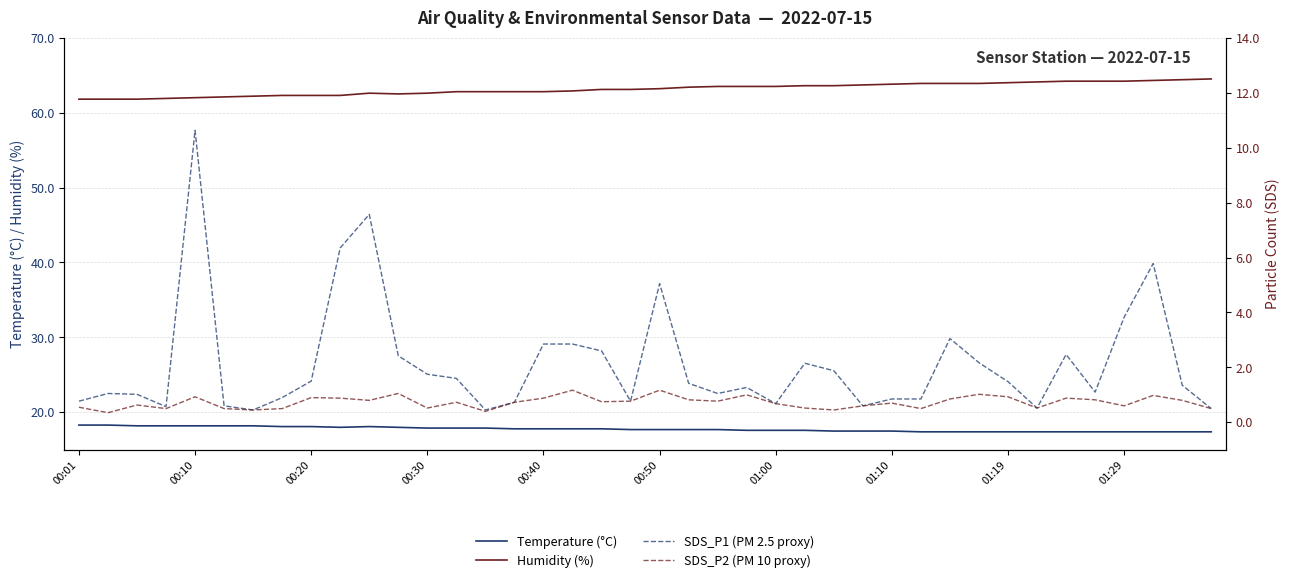

Reading left to right, transcribe all the data shown in this chart.

Temperature (°C): 18.3	18.3	18.2	18.2	18.2	18.2	18.2	18.1	18.1	18.0	18.1	18.0	17.9	17.9	17.9	17.8	17.8	17.8	17.8	17.7	17.7	17.7	17.7	17.6	17.6	17.6	17.5	17.5	17.5	17.4	17.4	17.4	17.4	17.4	17.4	17.4	17.4	17.4	17.4	17.4
Humidity (%): 61.8	61.8	61.8	61.9	62.0	62.1	62.2	62.3	62.3	62.3	62.6	62.5	62.6	62.8	62.8	62.8	62.8	62.9	63.1	63.1	63.2	63.4	63.5	63.5	63.5	63.6	63.6	63.7	63.8	63.9	63.9	63.9	64.0	64.1	64.2	64.2	64.2	64.3	64.4	64.5
SDS_P1 (PM 2.5 proxy): 0.8	1.1	1.0	0.6	10.6	0.6	0.5	0.9	1.5	6.3	7.6	2.4	1.8	1.6	0.5	0.7	2.9	2.9	2.6	0.8	5.0	1.4	1.1	1.3	0.7	2.1	1.9	0.6	0.8	0.8	3.0	2.2	1.5	0.5	2.5	1.1	3.8	5.8	1.4	0.5
SDS_P2 (PM 10 proxy): 0.6	0.3	0.6	0.5	0.9	0.5	0.5	0.5	0.9	0.9	0.8	1.1	0.5	0.7	0.4	0.7	0.9	1.2	0.8	0.8	1.2	0.8	0.8	1.0	0.7	0.5	0.5	0.6	0.7	0.5	0.8	1.0	0.9	0.5	0.9	0.8	0.6	1.0	0.8	0.5